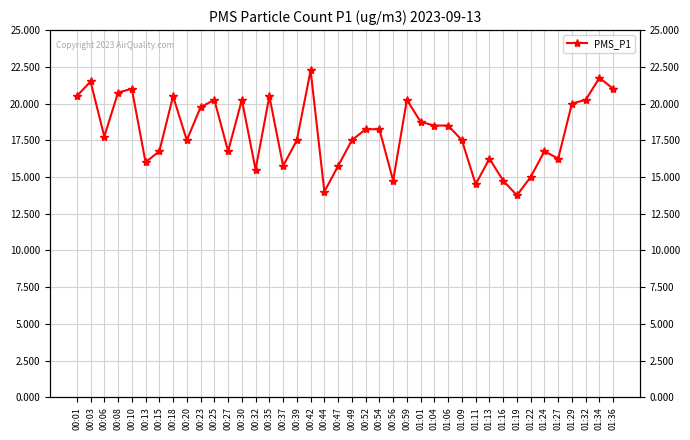

Reading left to right, what are all the values shown in this chart?

00:01=20.5	00:03=21.5	00:06=17.8	00:08=20.8	00:10=21.0	00:13=16.0	00:15=16.8	00:18=20.5	00:20=17.5	00:23=19.8	00:25=20.2	00:27=16.8	00:30=20.2	00:32=15.5	00:35=20.5	00:37=15.8	00:39=17.5	00:42=22.2	00:44=14.0	00:47=15.8	00:49=17.5	00:52=18.2	00:54=18.2	00:56=14.8	00:59=20.2	01:01=18.8	01:04=18.5	01:06=18.5	01:09=17.5	01:11=14.5	01:13=16.2	01:16=14.8	01:19=13.8	01:22=15.0	01:24=16.8	01:27=16.2	01:29=20.0	01:32=20.2	01:34=21.8	01:36=21.0